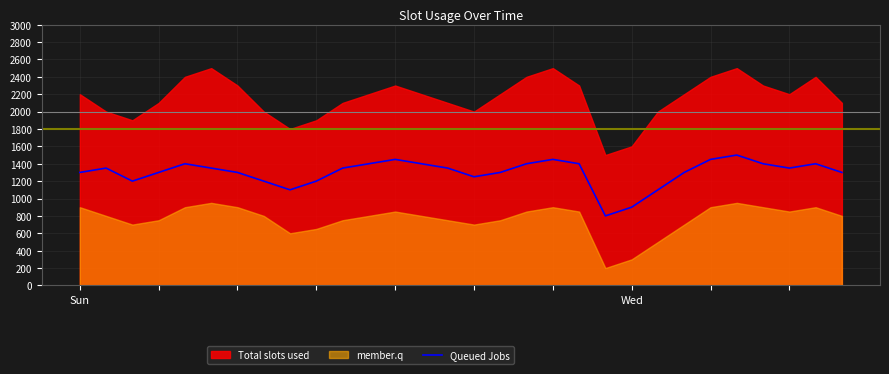

What is the minimum value for Queued Jobs?

800